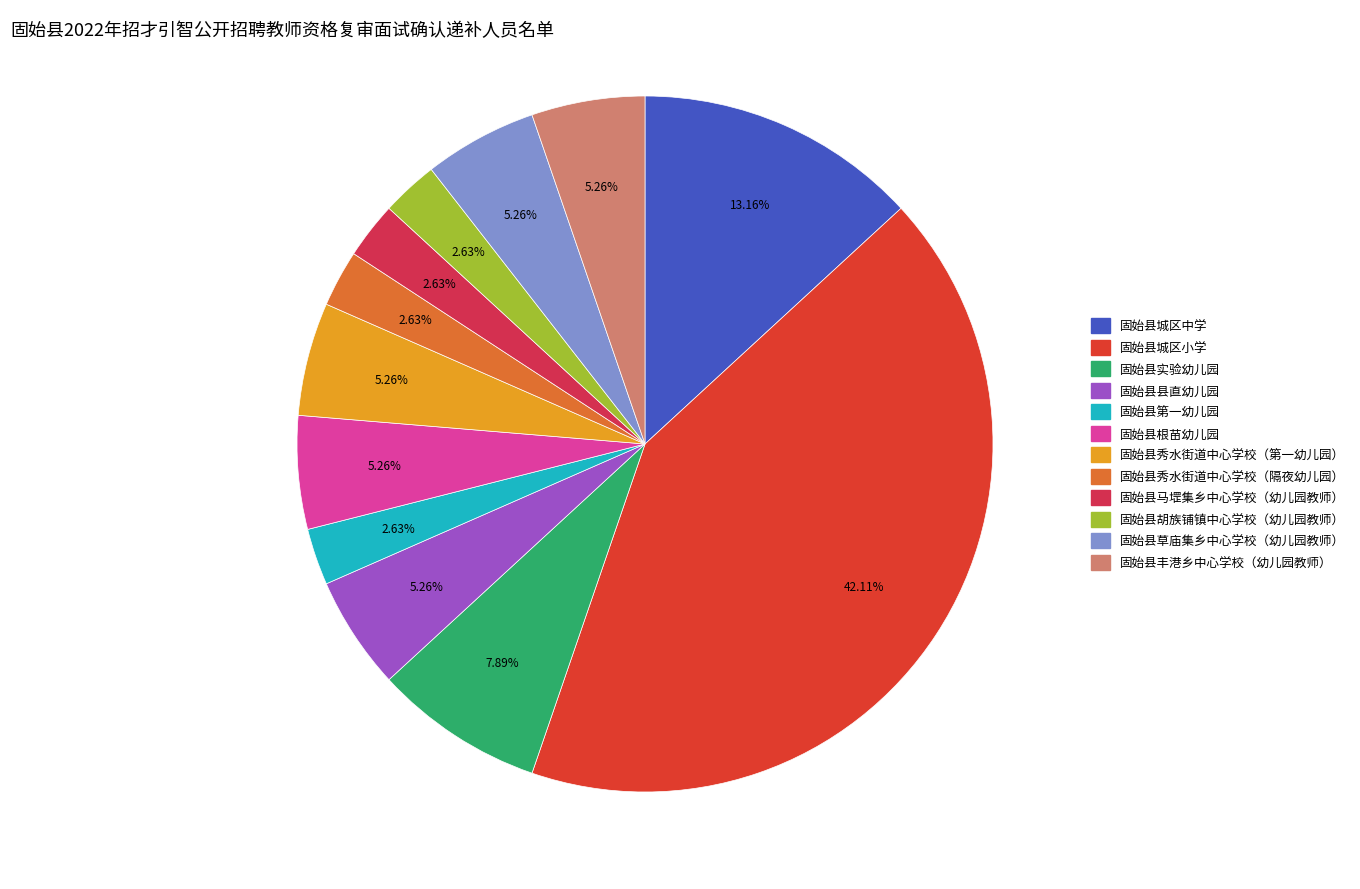

How many slices are in this pie chart?

12